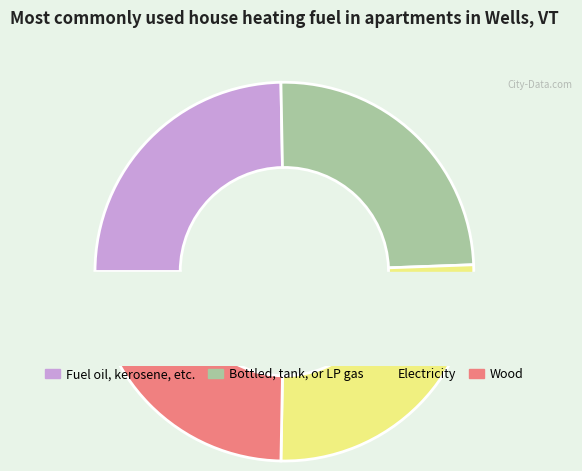

The low slice represents 33% of the pie. True or false?

False